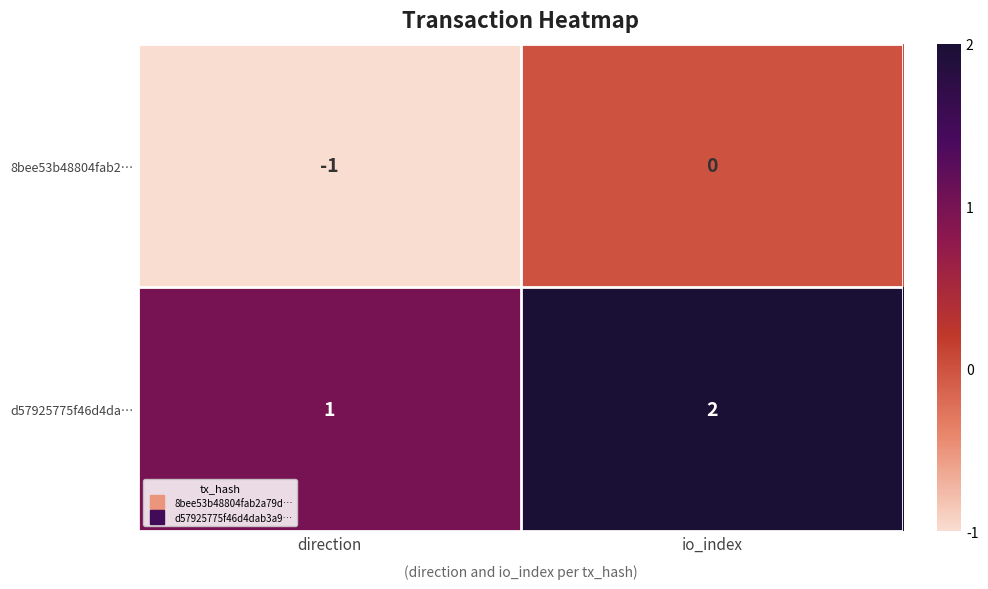

What is the sum of the d57925775f46d4da… values at direction and io_index?

3